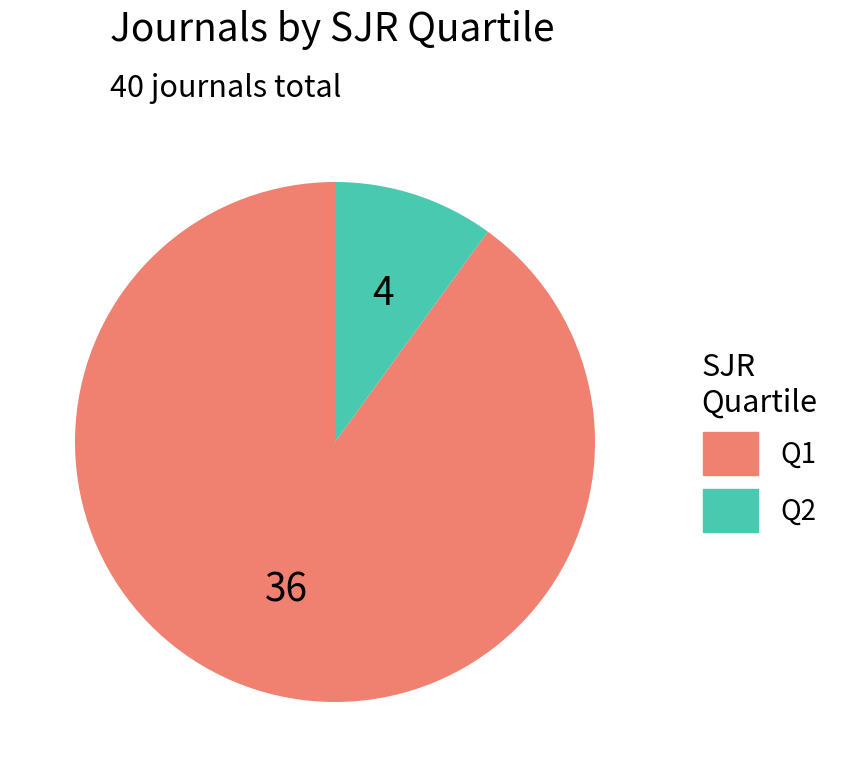

How many slices are in this pie chart?

2